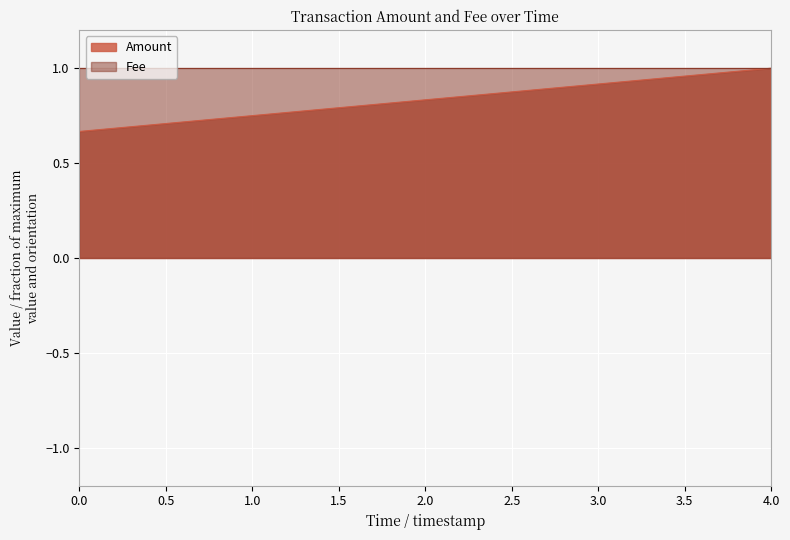

Reading left to right, transcribe all the data shown in this chart.

0.7	1.0	0.3	0.0